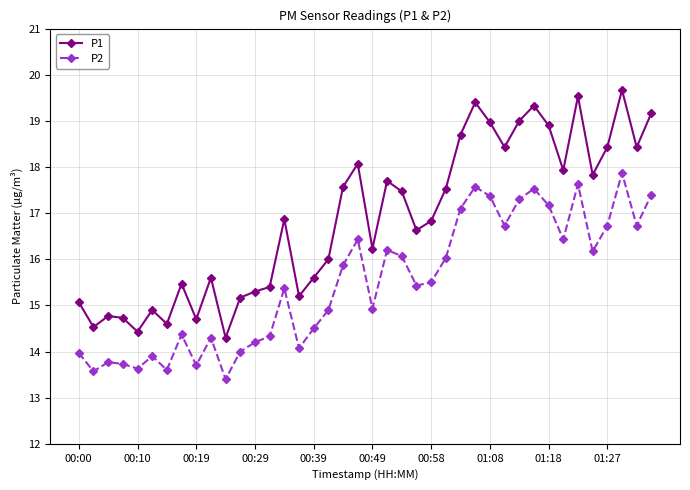

True or false: P2 has more than 2 points higher than both neighbors.

True